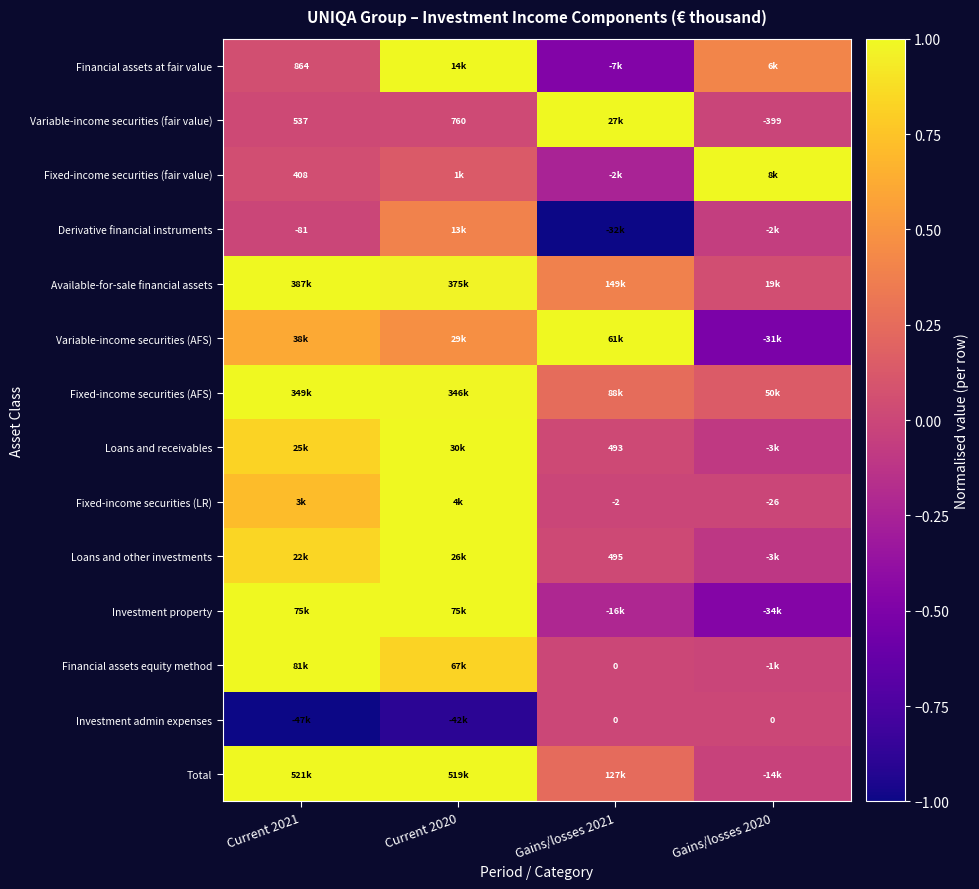

At which label is Financial assets equity method closest to 0?

Gains/losses 2021